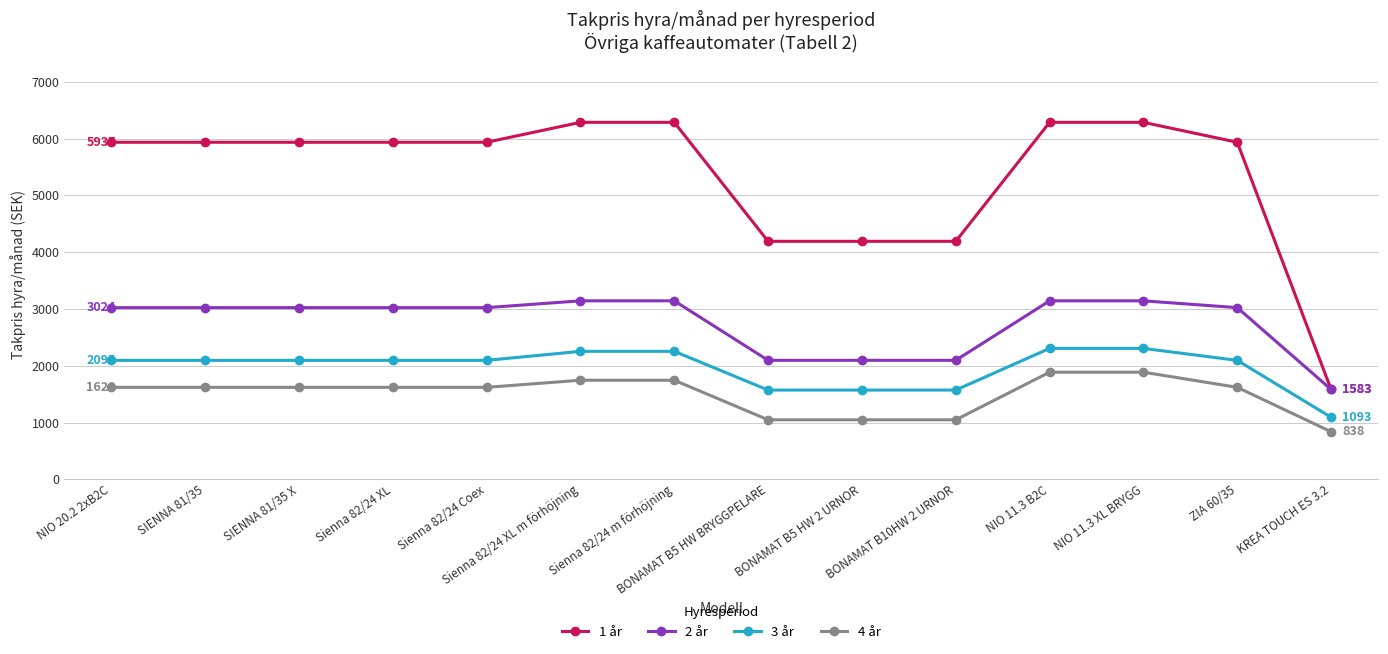

True or false: 4 år and 1 år intersect in this chart.

False